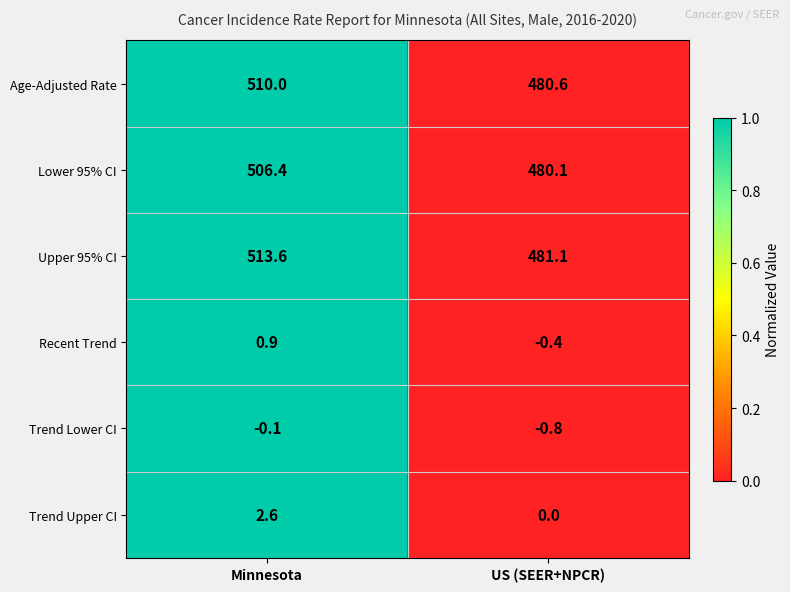

Which series has the largest total across all categories?

Upper 95% CI